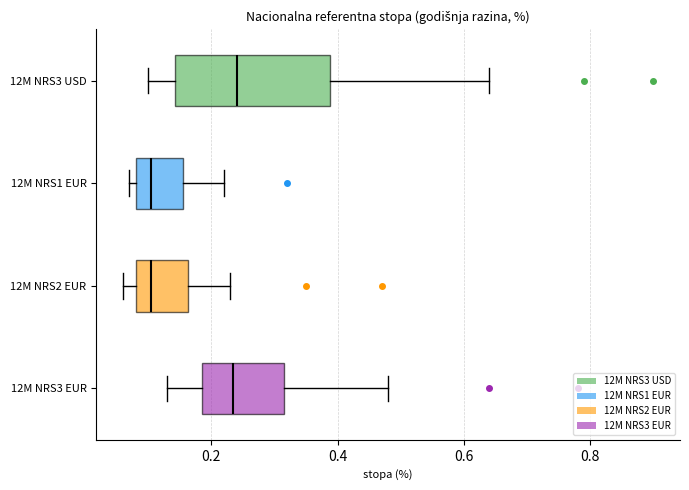

Reading bottom to top, read every box against the x-axis: the position of its median line, the range the box covers, and the ends of its whiskers. The values are not printed on the chart, so give them approximately, as read against the axis.

12M NRS3 EUR: median 0.24, box 0.18 to 0.32, whiskers 0.14 to 0.48
12M NRS2 EUR: median 0.10, box 0.08 to 0.16, whiskers 0.06 to 0.24
12M NRS1 EUR: median 0.10, box 0.08 to 0.16, whiskers 0.08 (just left of the box's left edge) to 0.22
12M NRS3 USD: median 0.24, box 0.14 to 0.38, whiskers 0.10 to 0.64